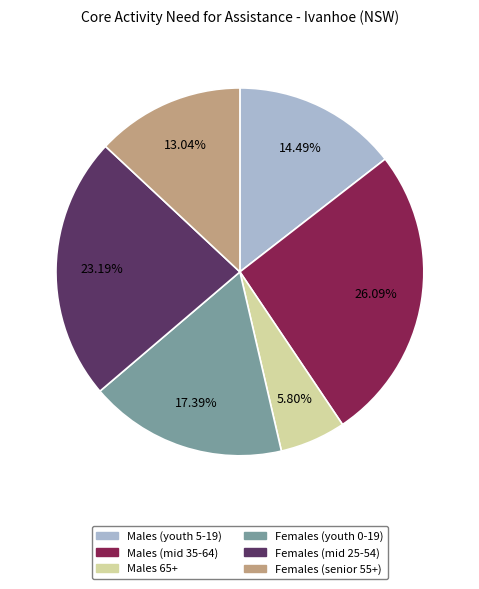

Does any single category account for the majority?

No